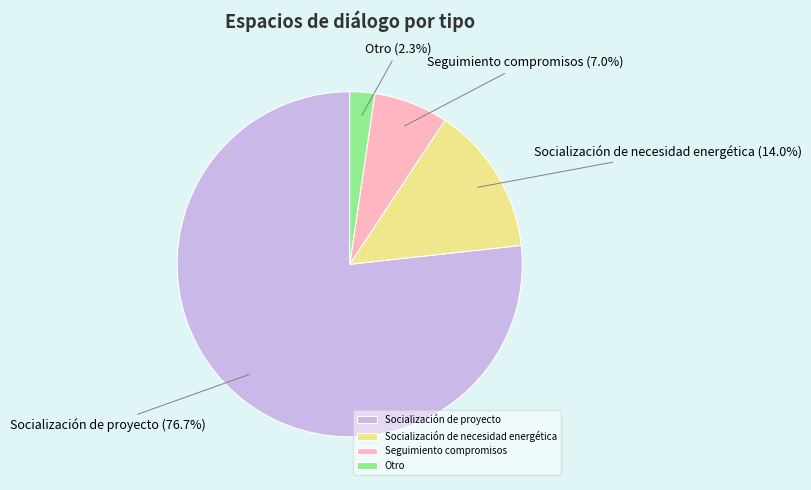

Between Socialización de proyecto and Seguimiento compromisos, which is larger?

Socialización de proyecto